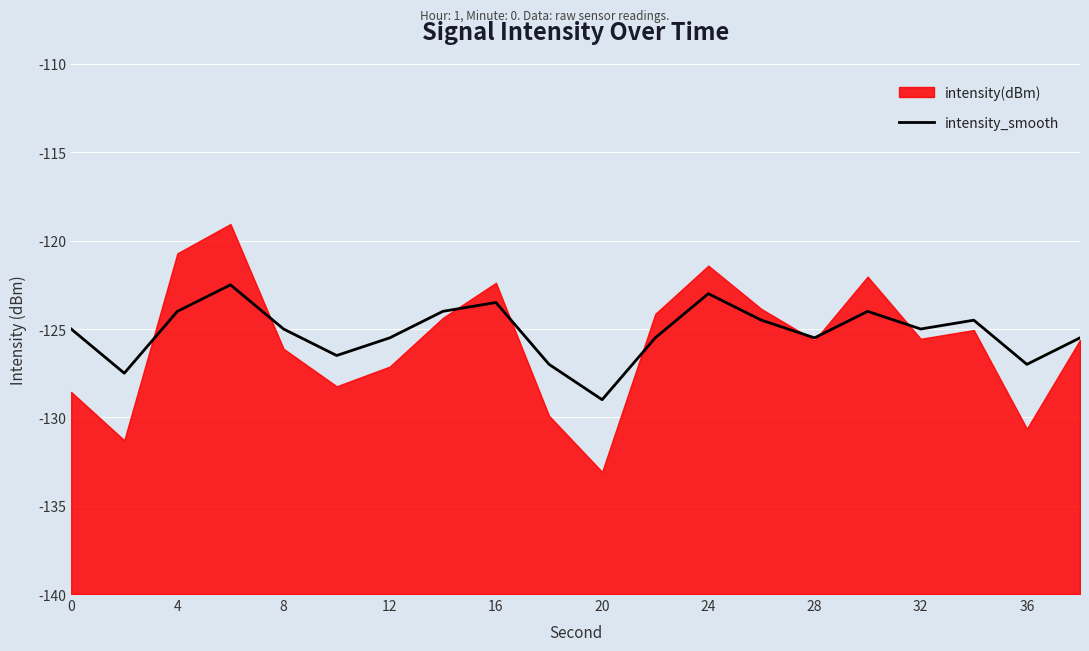

What is the maximum value for intensity_smooth?

-122.5